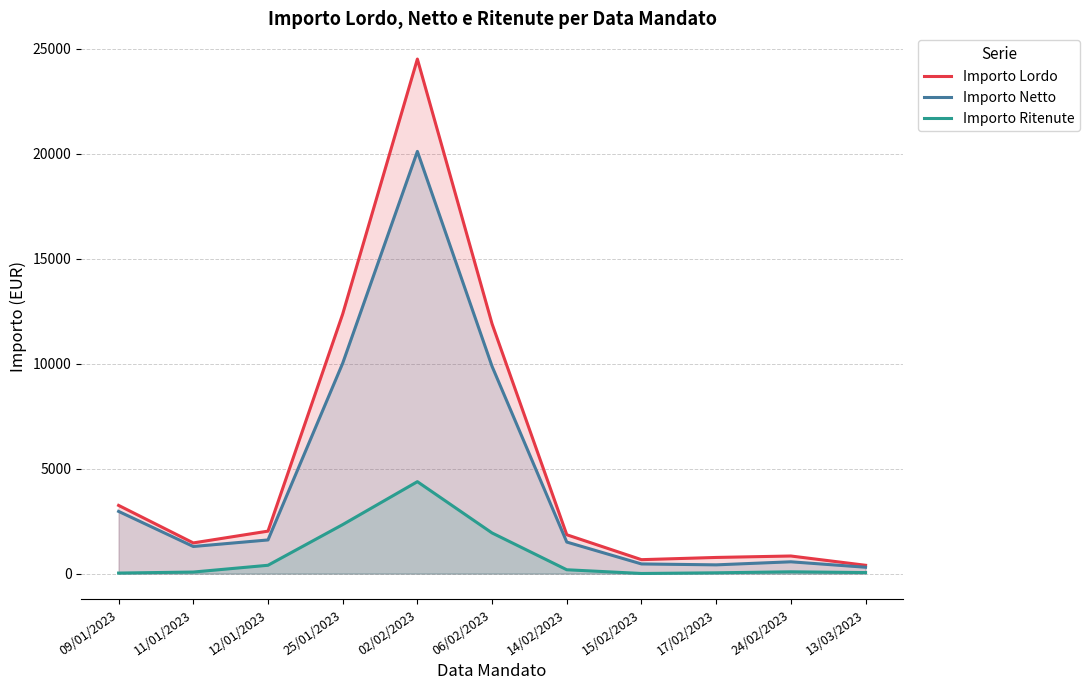

Rank the series at 12/01/2023 from lowest to highest value.

Importo Ritenute, Importo Netto, Importo Lordo